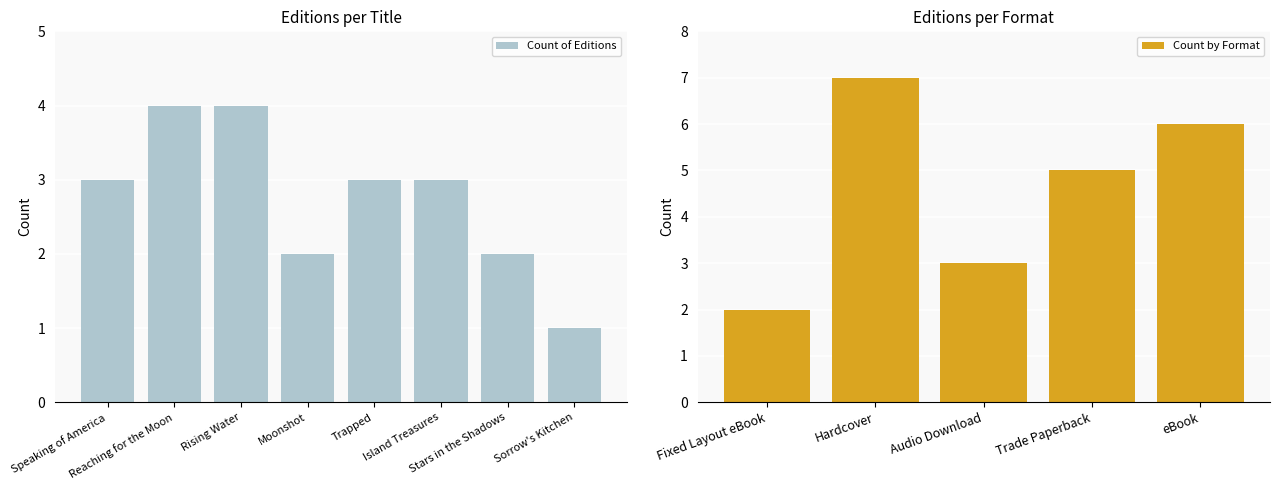

What is the sum of the values at Sorrow's Kitchen and Trapped?

4